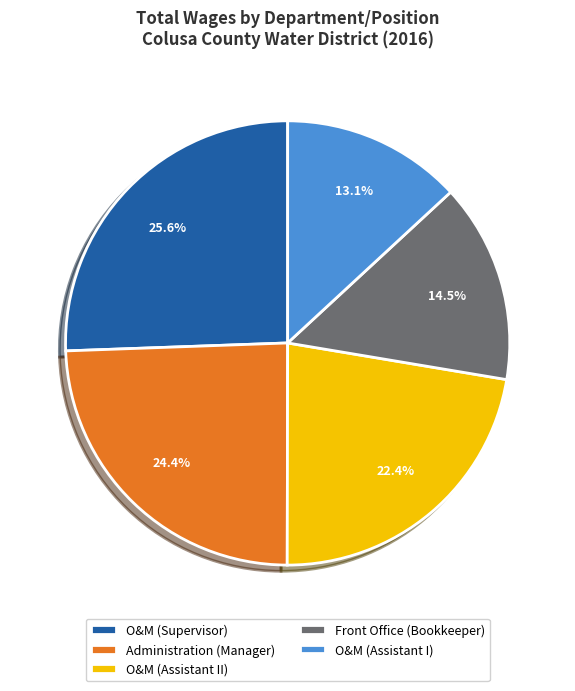

What percentage is the O&M (Assistant II) slice, to the nearest percent?

22%